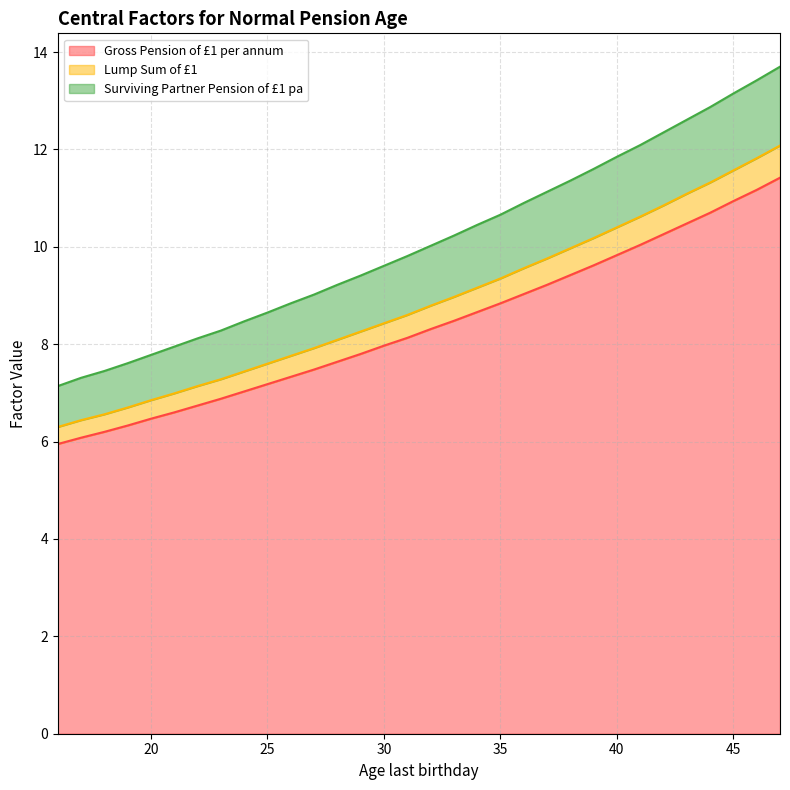

What is the maximum value for Surviving Partner Pension of £1 pa?

13.7